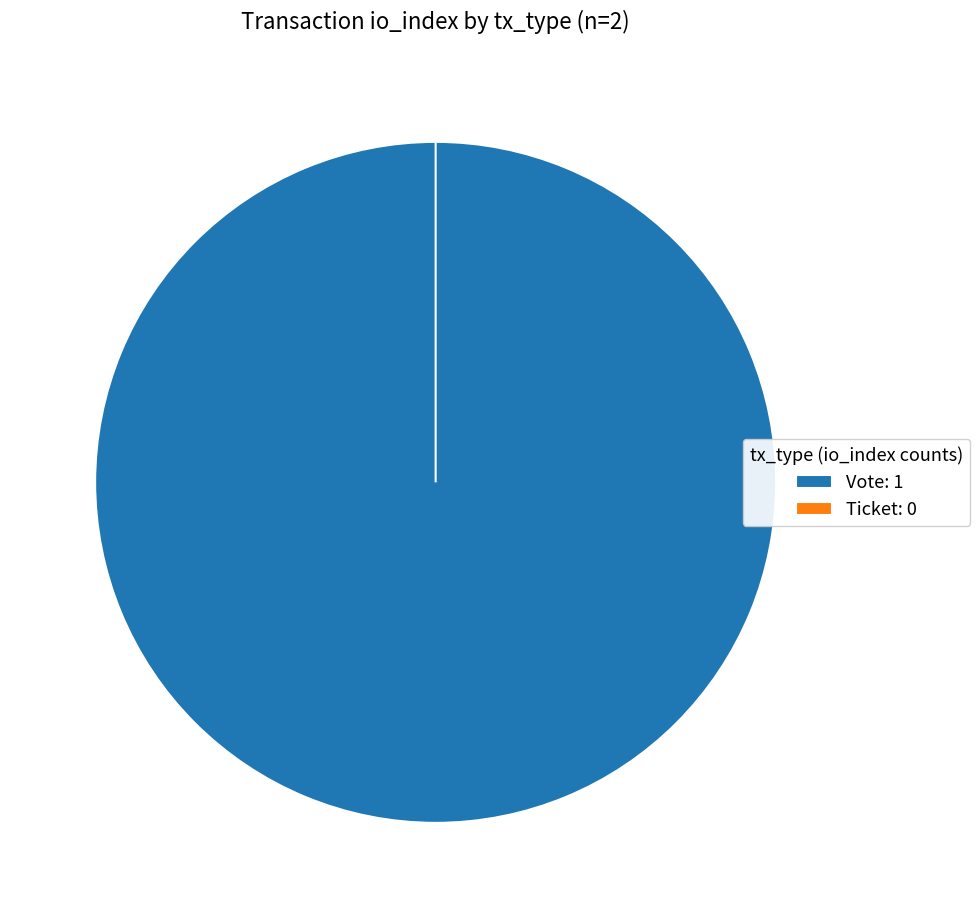

The Ticket slice represents 0% of the pie. True or false?

True